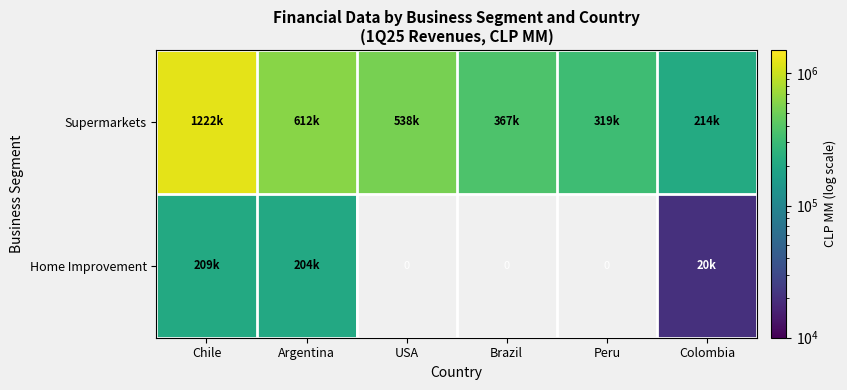

List the series in order of their peak value, highest first.

Supermarkets, Home Improvement